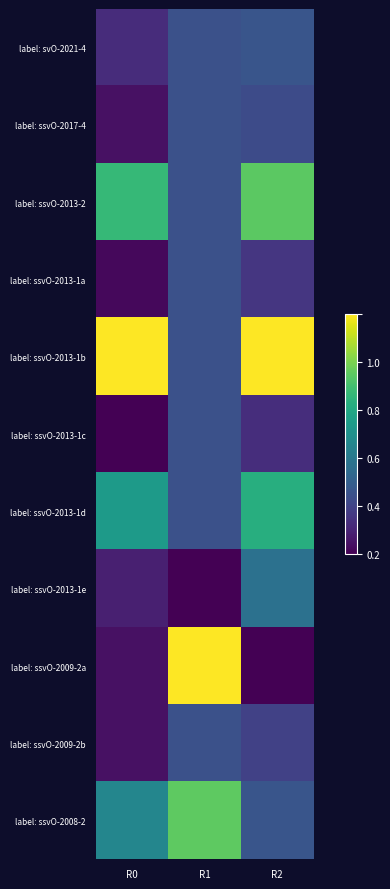

What is the greatest value displayed?

1.0